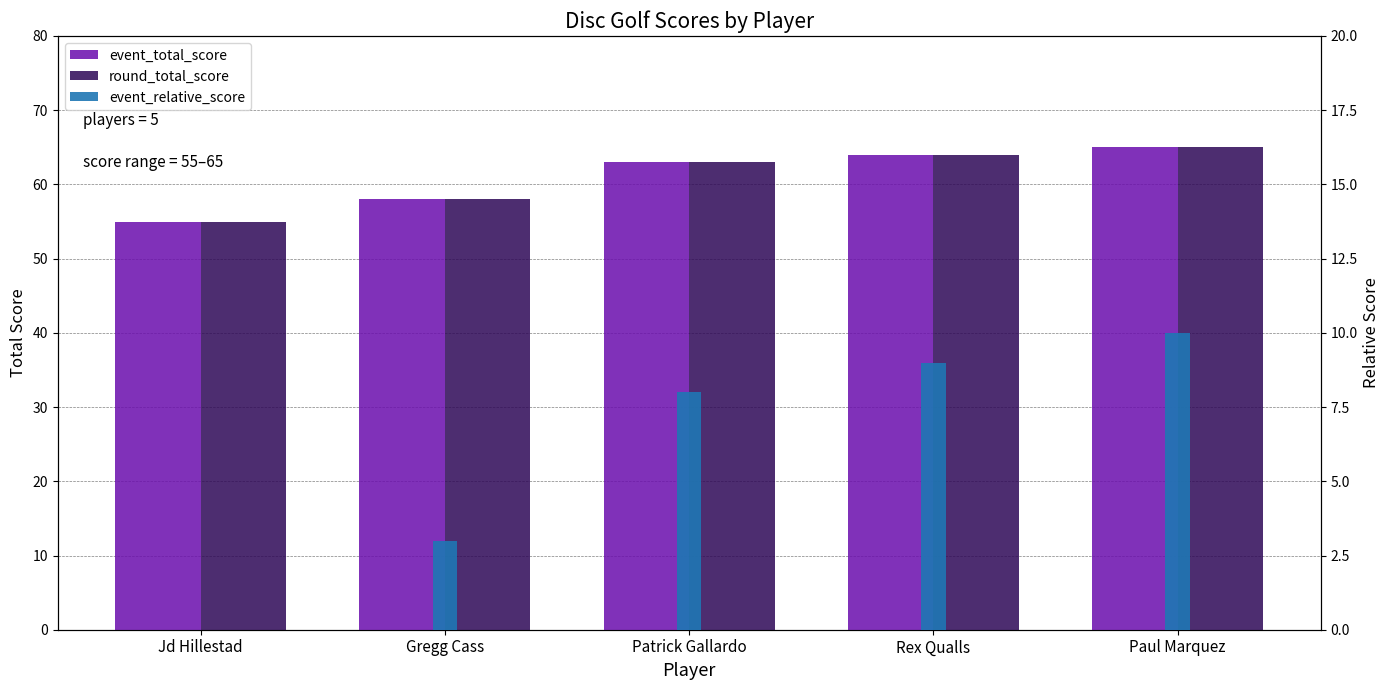

What position from the right is Paul Marquez?

1